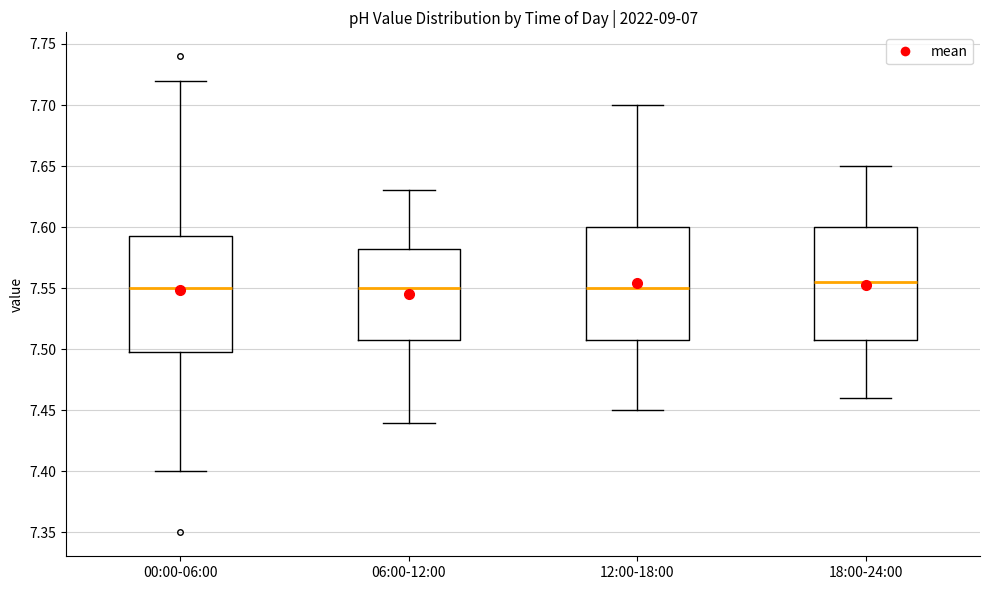

Reading left to right, read every box against the y-axis: the position of its median line, the range the box covers, and the ends of its whiskers. The values are not printed on the chart, so give them approximately, as read against the axis.

00:00-06:00: median 7.550, box 7.500 to 7.595, whiskers 7.400 to 7.720
06:00-12:00: median 7.550, box 7.510 to 7.585, whiskers 7.440 to 7.630
12:00-18:00: median 7.550, box 7.510 to 7.600, whiskers 7.450 to 7.700
18:00-24:00: median 7.555, box 7.510 to 7.600, whiskers 7.460 to 7.650